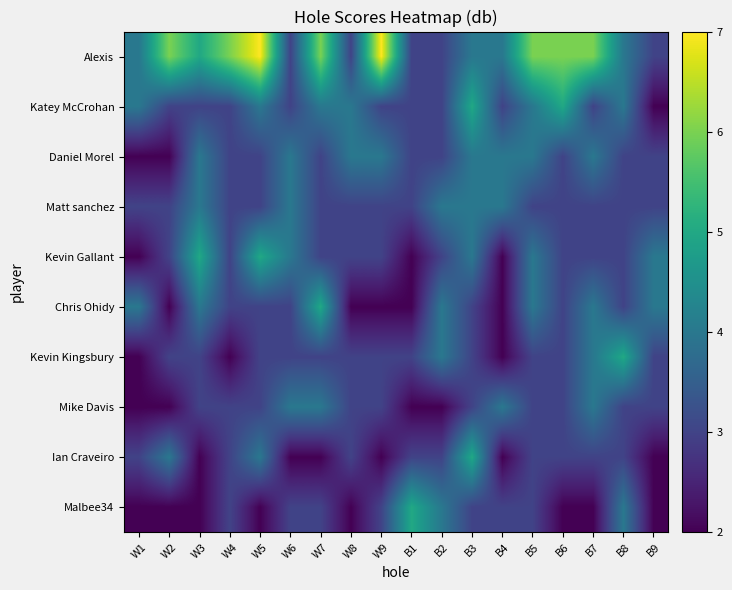

What is the total value across all series at W1?

28